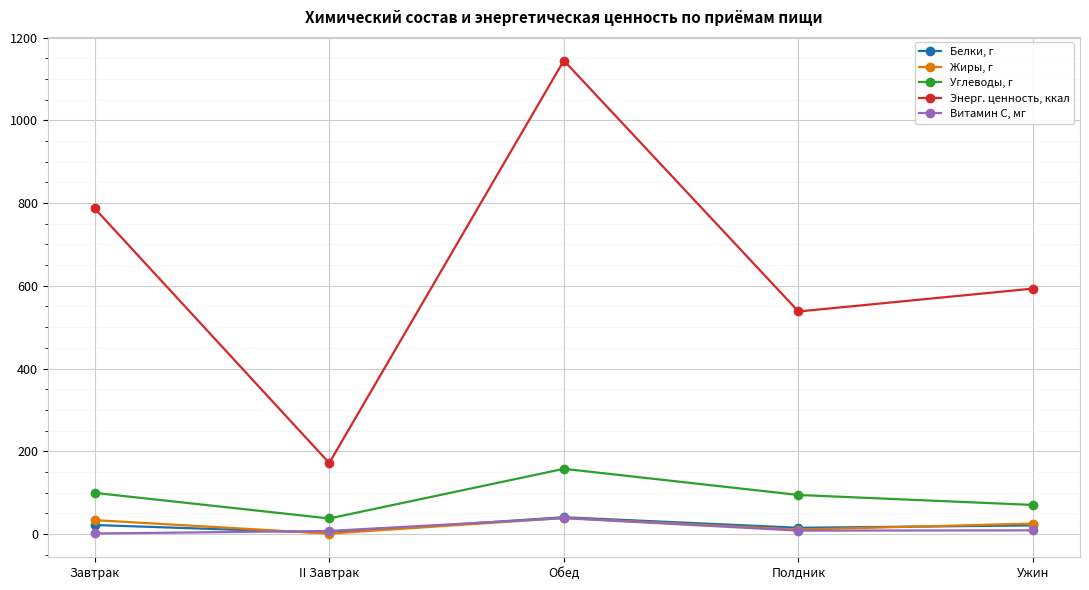

What is the maximum value for Углеводы, г?

157.5